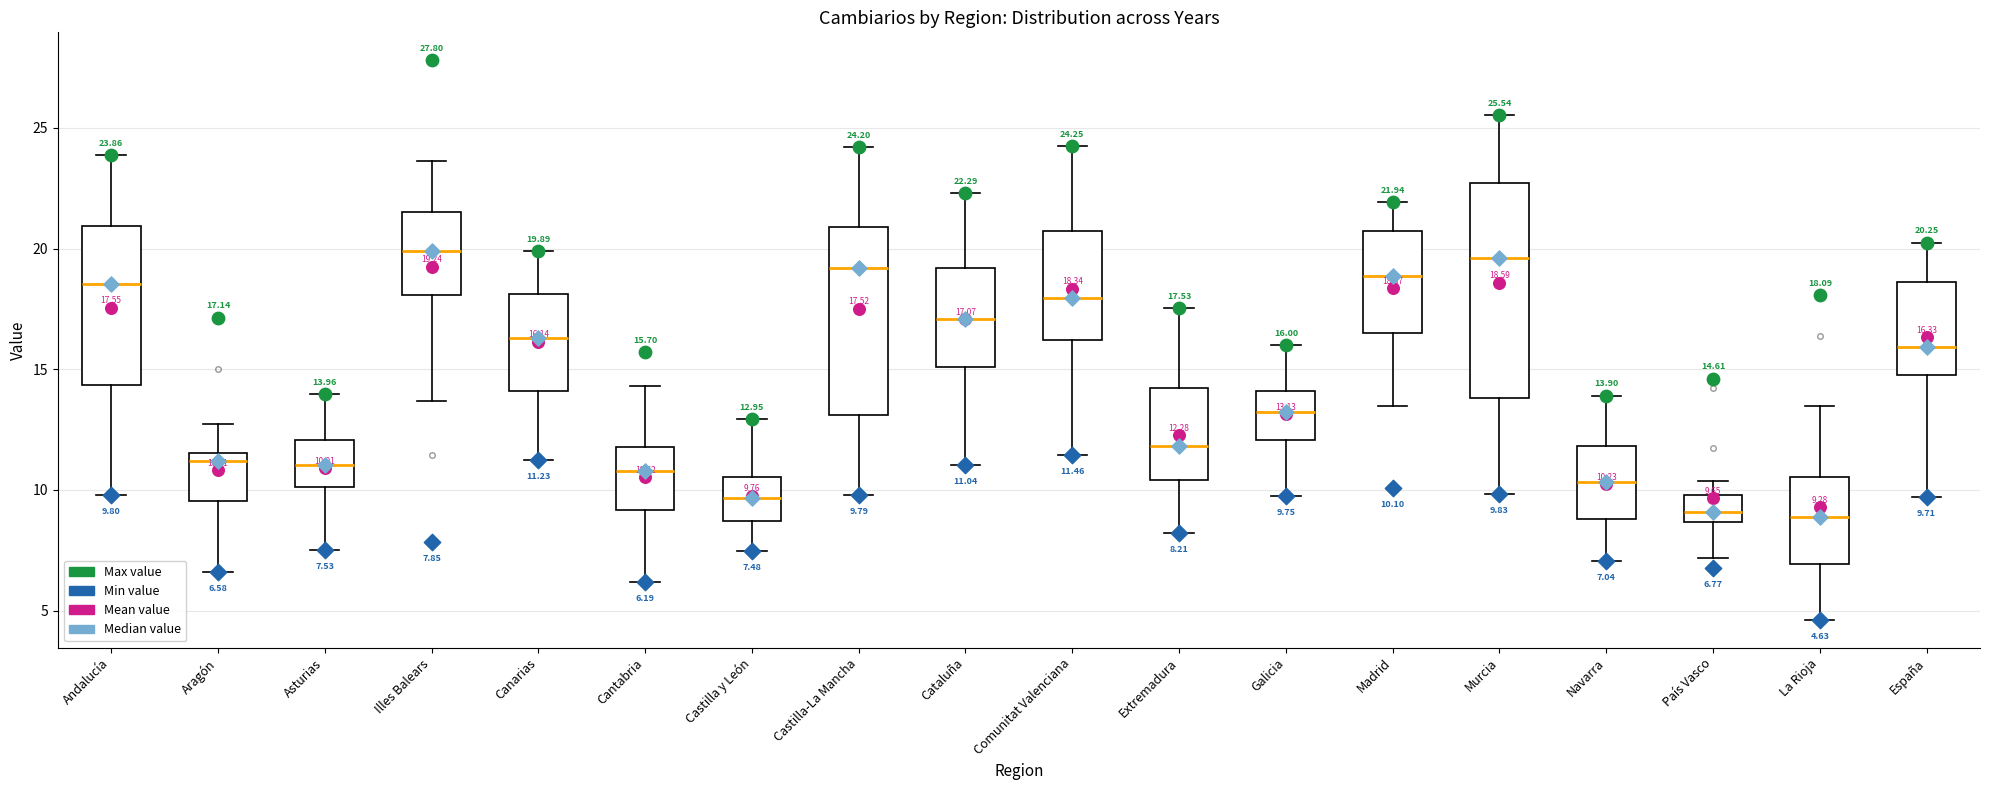

Comparing the boxes themselves (not the whiskers), which one is the tallest?

Murcia